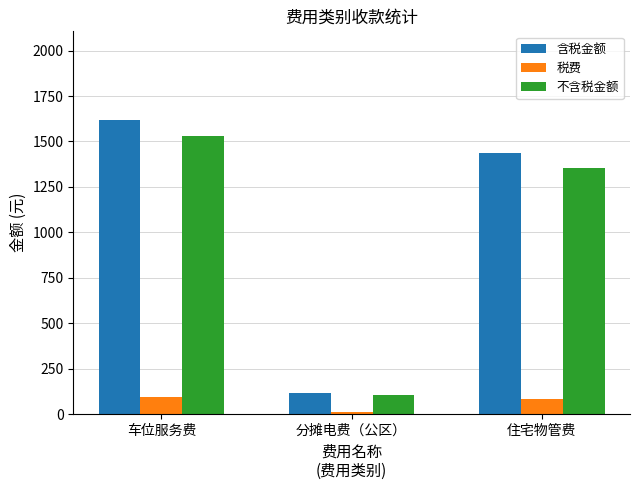

How many data points does each series have?

3